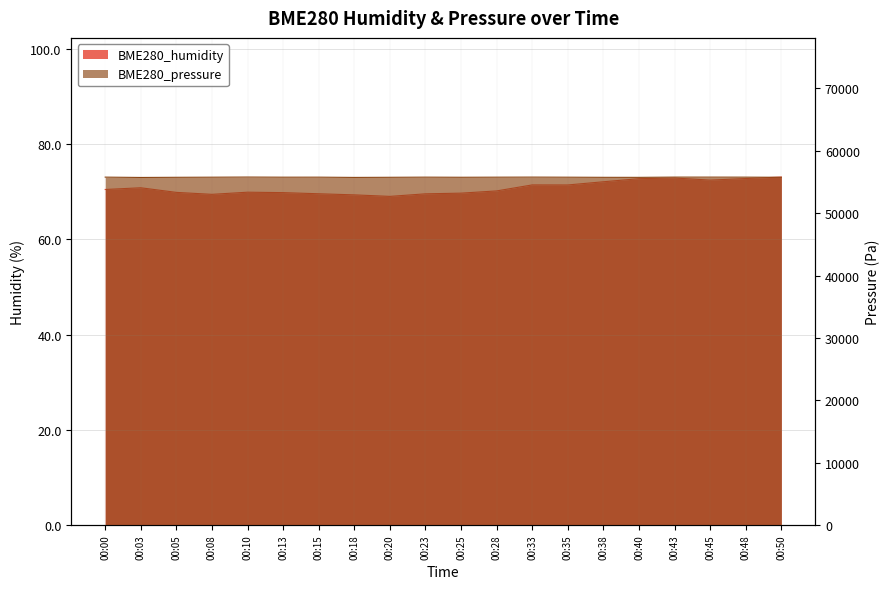

True or false: BME280_humidity has more than 2 points higher than both neighbors.

True